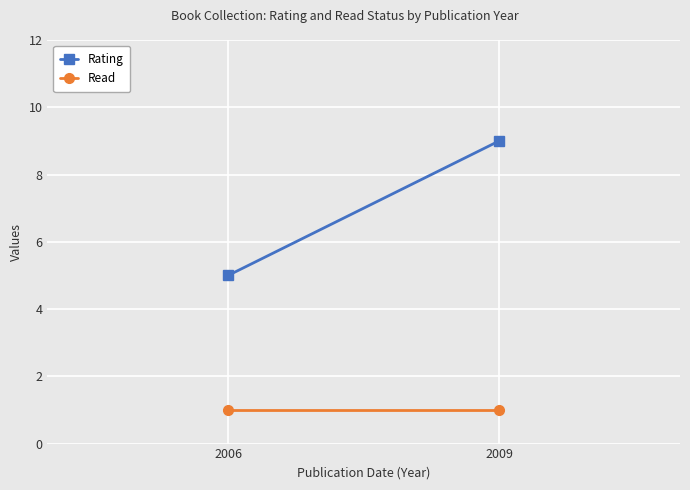

What is the total value across all series at 2009?

10